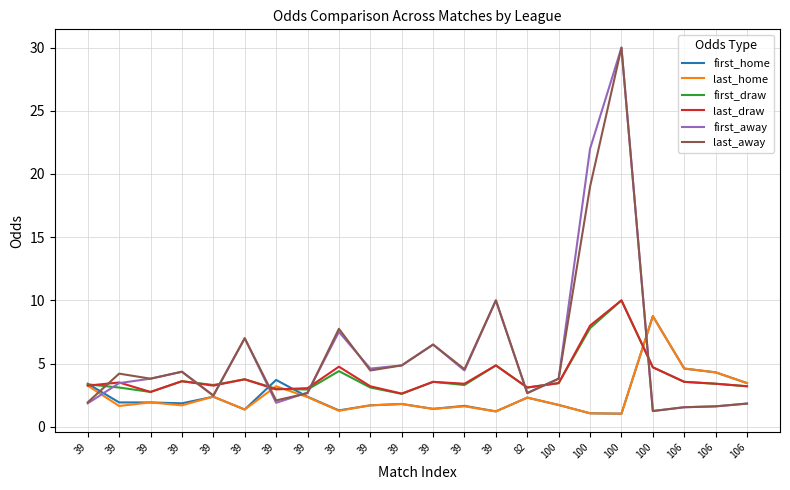

Reading right to left, transcribe all the data shown in this chart.

first_home: 106=3.5	106=4.3	106=4.6	100=8.8	100=1.0	100=1.1	100=1.7	82=2.3	39=1.2	39=1.6	39=1.4	39=1.8	39=1.7	39=1.3	39=2.4	39=3.7	39=1.4	39=2.4	39=1.9	39=1.9	39=1.9	39=3.4
last_home: 106=3.5	106=4.3	106=4.6	100=8.8	100=1.0	100=1.1	100=1.7	82=2.3	39=1.2	39=1.6	39=1.4	39=1.8	39=1.7	39=1.3	39=2.3	39=3.2	39=1.4	39=2.4	39=1.7	39=1.9	39=1.6	39=3.2
first_draw: 106=3.2	106=3.4	106=3.5	100=4.7	100=10.0	100=7.8	100=3.5	82=3.1	39=4.8	39=3.3	39=3.5	39=2.6	39=3.1	39=4.4	39=2.9	39=3.0	39=3.8	39=3.3	39=3.6	39=2.8	39=3.1	39=3.4
last_draw: 106=3.2	106=3.4	106=3.5	100=4.7	100=10.0	100=8.0	100=3.5	82=3.1	39=4.8	39=3.4	39=3.5	39=2.6	39=3.2	39=4.8	39=3.0	39=3.0	39=3.8	39=3.2	39=3.6	39=2.8	39=3.5	39=3.2
first_away: 106=1.8	106=1.6	106=1.5	100=1.2	100=30.0	100=22.0	100=3.8	82=2.7	39=10.0	39=4.5	39=6.5	39=4.8	39=4.6	39=7.5	39=2.7	39=1.9	39=7.0	39=2.5	39=4.3	39=3.8	39=3.5	39=1.9
last_away: 106=1.8	106=1.6	106=1.5	100=1.2	100=30.0	100=19.0	100=3.8	82=2.7	39=10.0	39=4.5	39=6.5	39=4.8	39=4.5	39=7.8	39=2.6	39=2.1	39=7.0	39=2.5	39=4.3	39=3.8	39=4.2	39=1.9